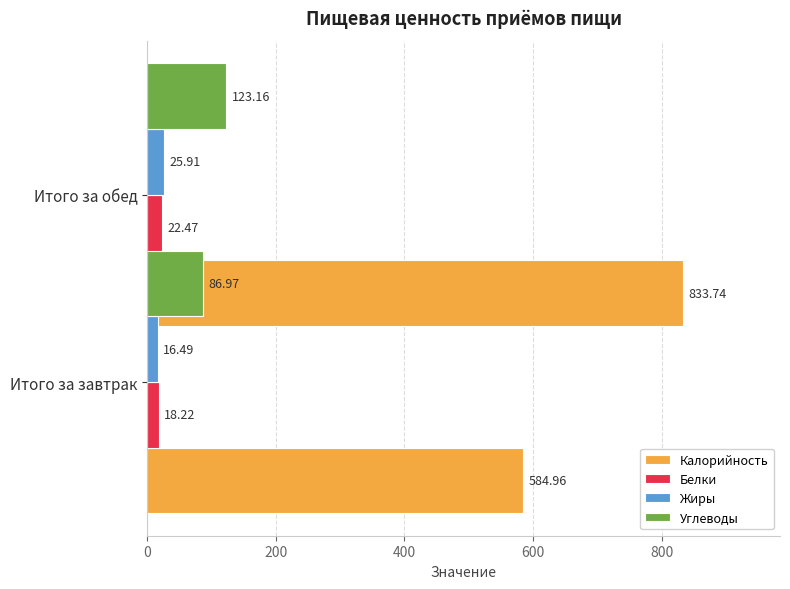

Reading right to left, transcribe all the data shown in this chart.

Калорийность: 833.7	585.0
Белки: 22.5	18.2
Жиры: 25.9	16.5
Углеводы: 123.2	87.0